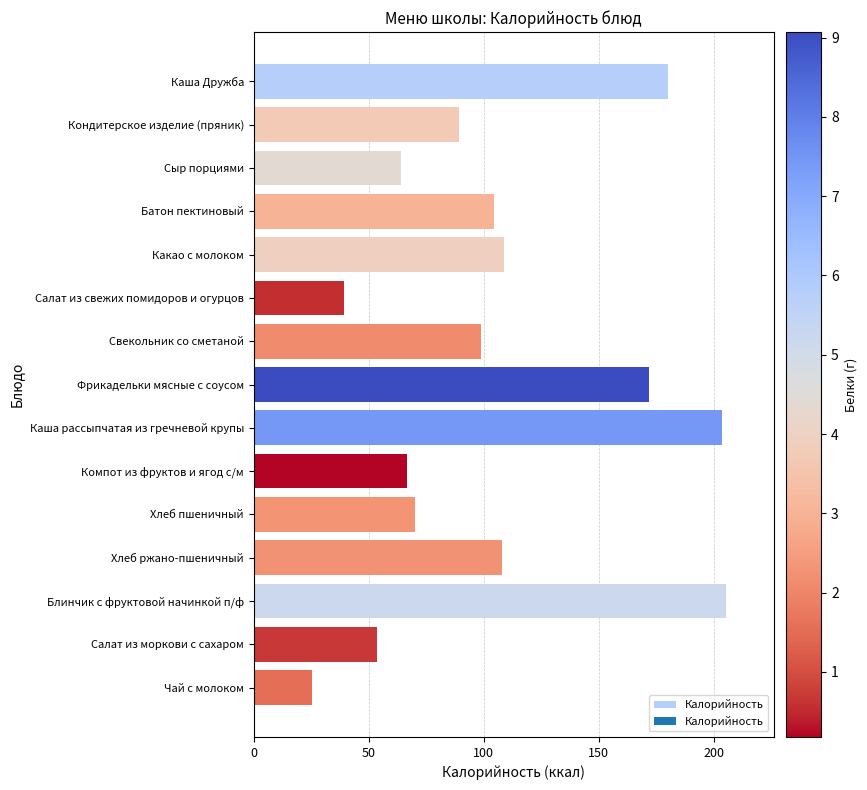

What is the change in value from Каша Дружба to Кондитерское изделие (пряник)?

-90.6